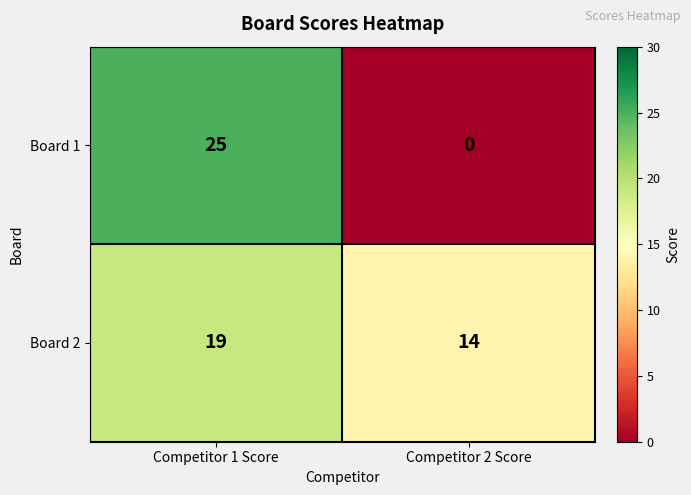

True or false: Board 2 has a value of 19 at Competitor 1 Score.

True